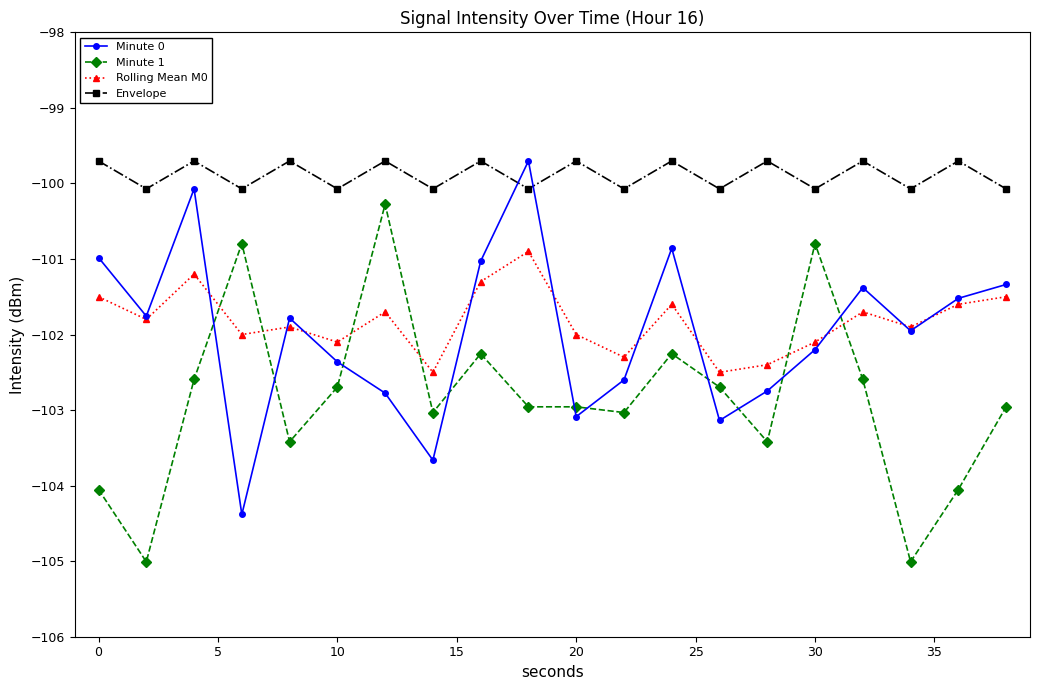

What is the smallest value displayed?

-105.0